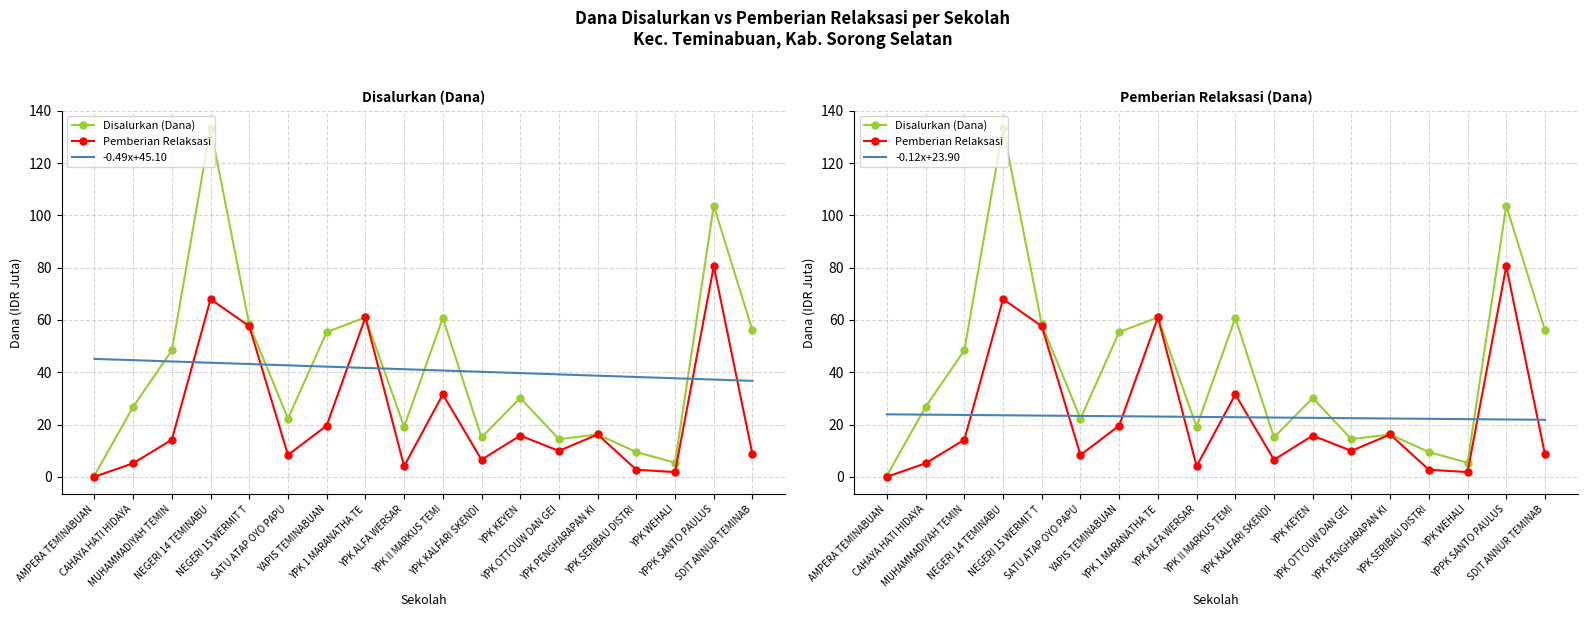

Is this an area chart (filled region under the line)?

No